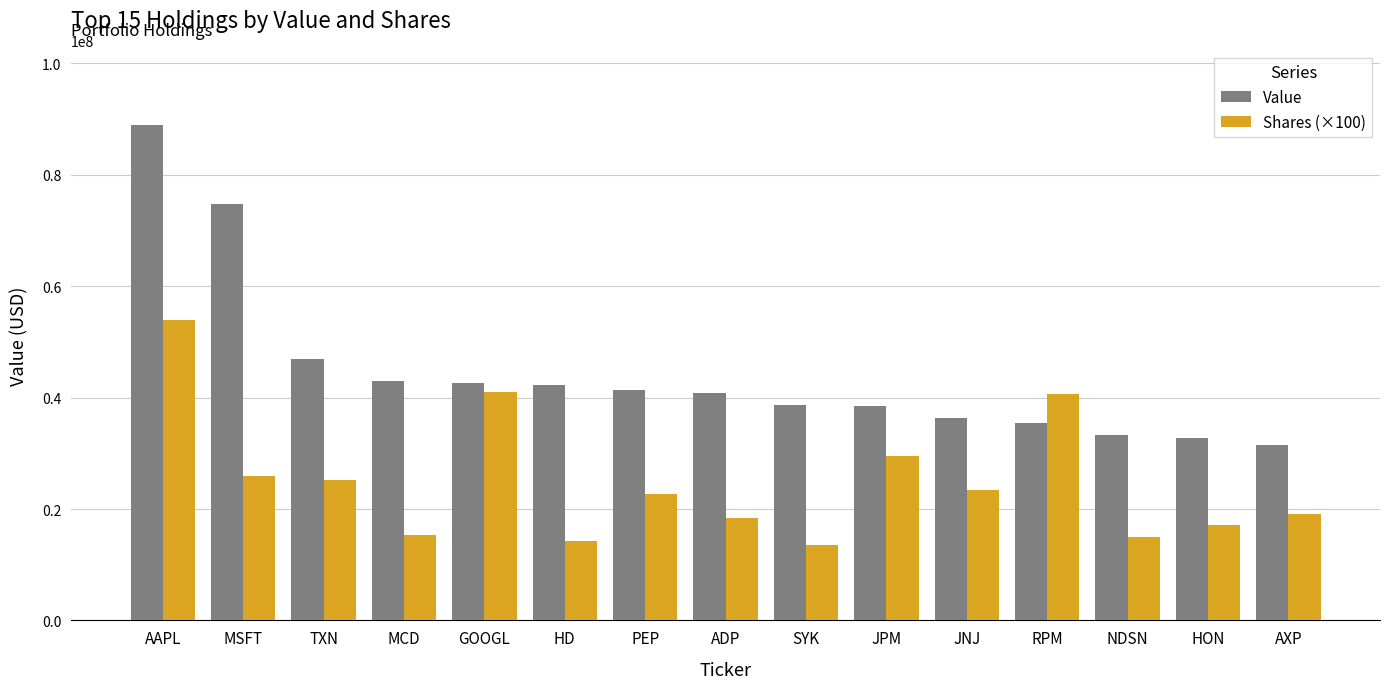

The Value series shows 35531120 at RPM. True or false?

True